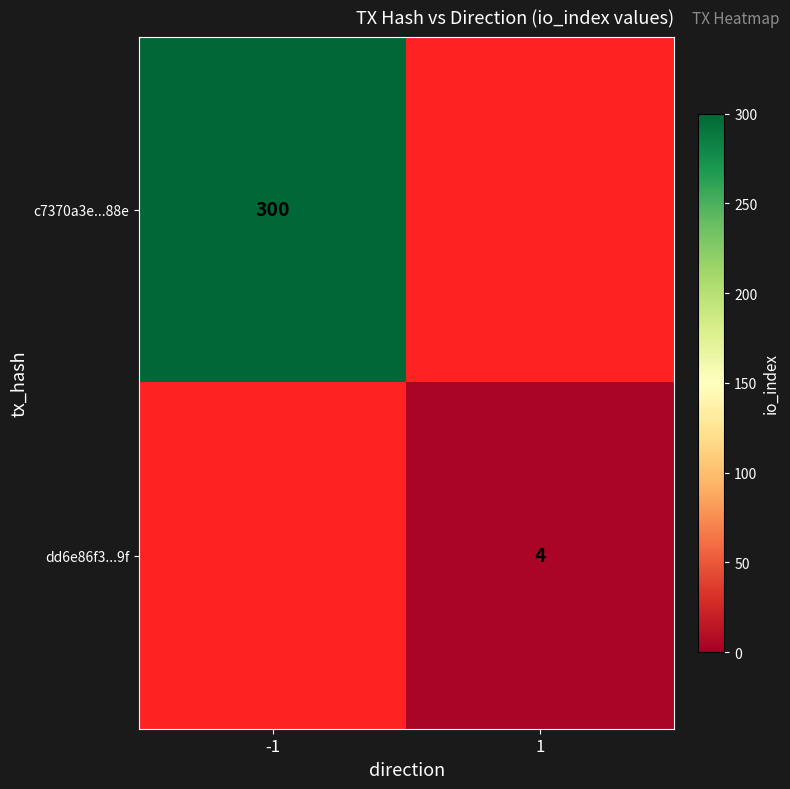

True or false: dd6e86f3...9f has a value of 1.5 at 1.

False